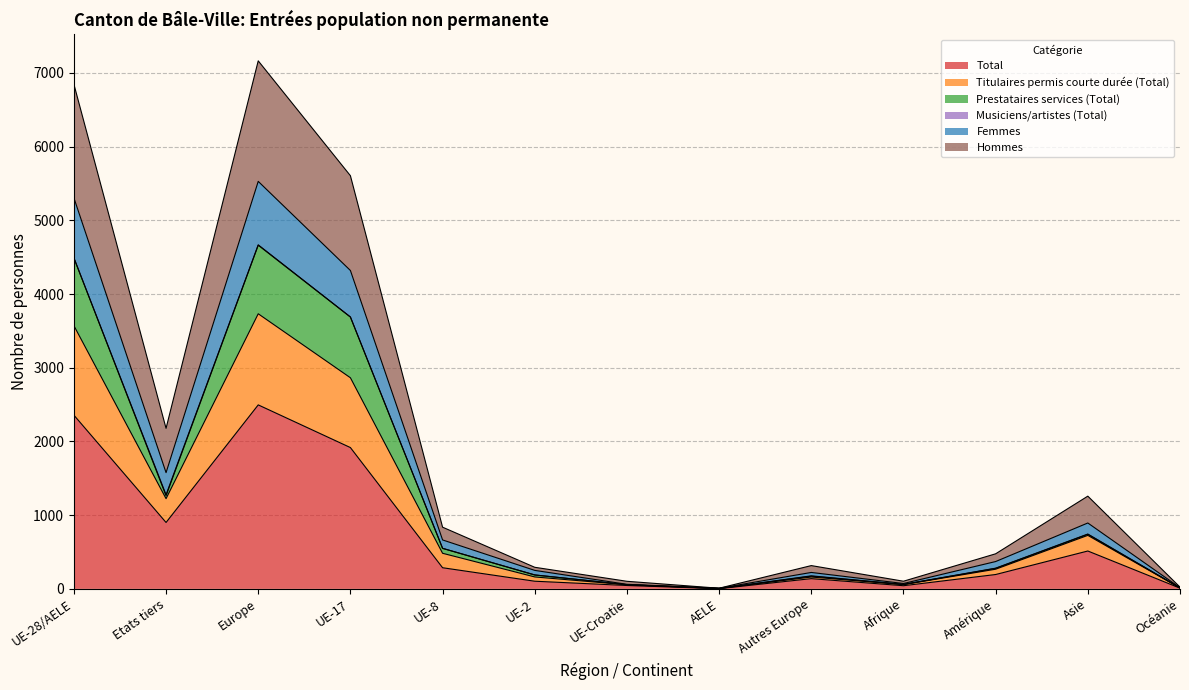

At which category does the chart reach its minimum across all series?

AELE